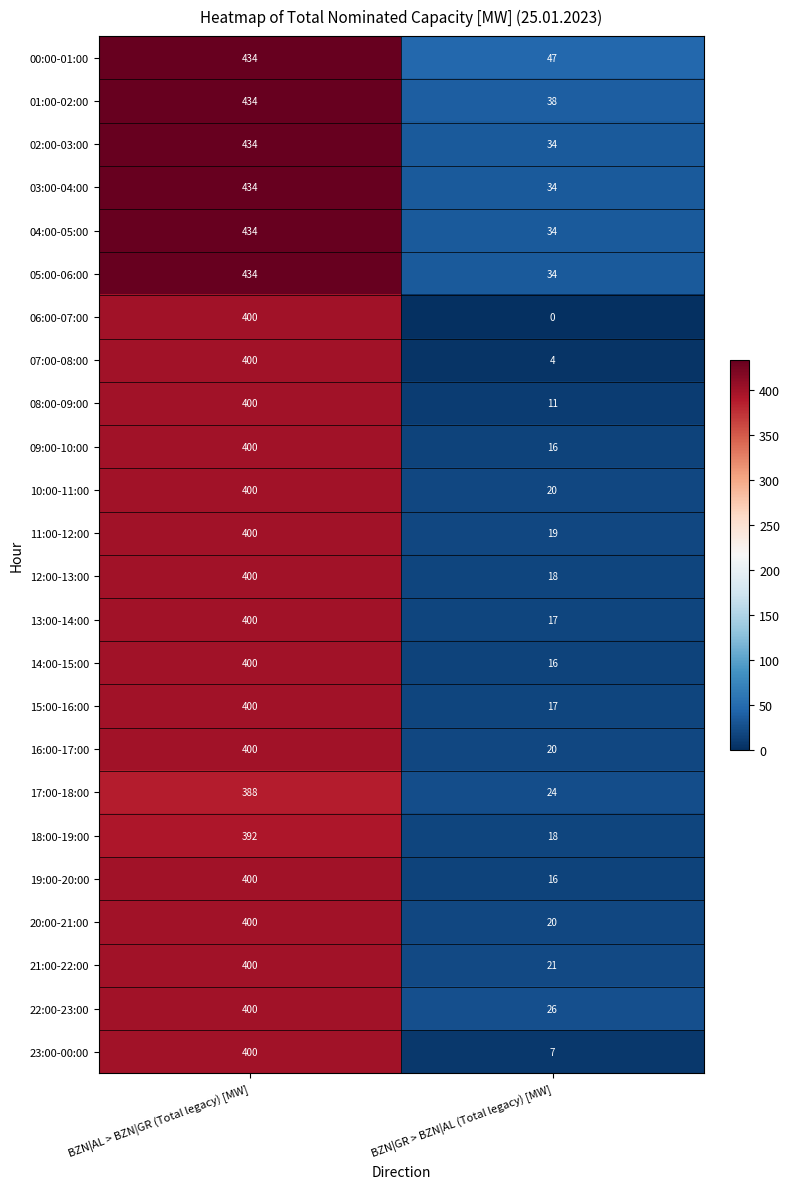

True or false: 16:00-17:00 has a value of 400 at BZN|AL > BZN|GR (Total legacy) [MW].

True